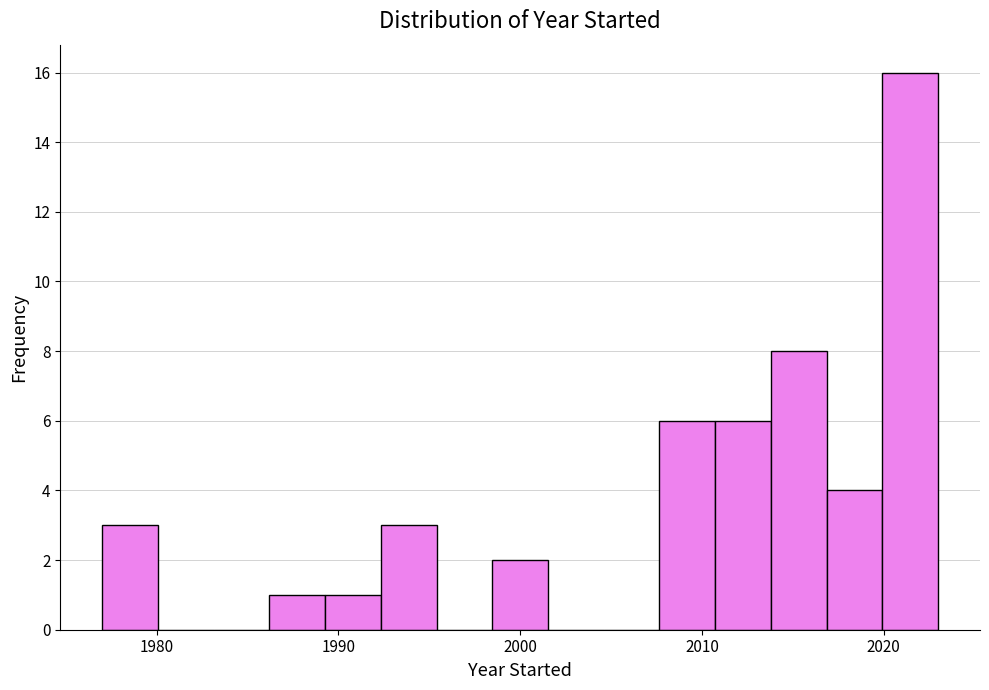

Around what value on the x-axis is the tallest bar? Give the approximate position of its centre, as read against the axis.

2021